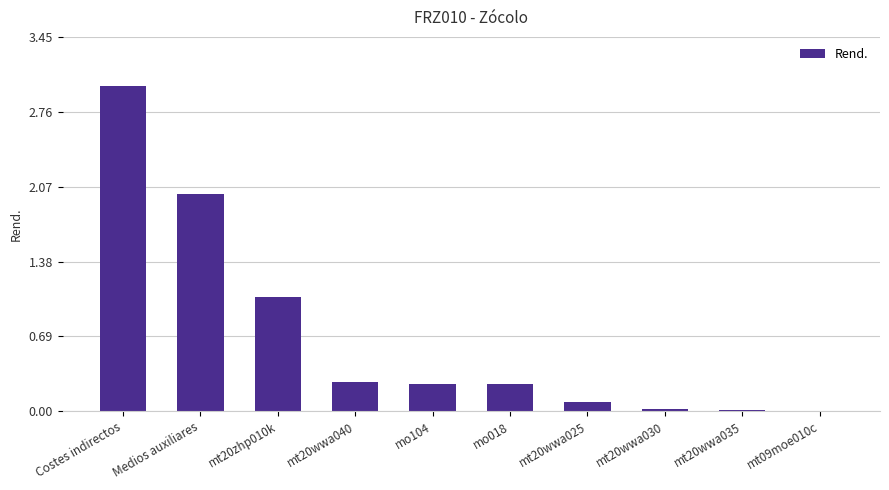

Are the bars horizontal?

No